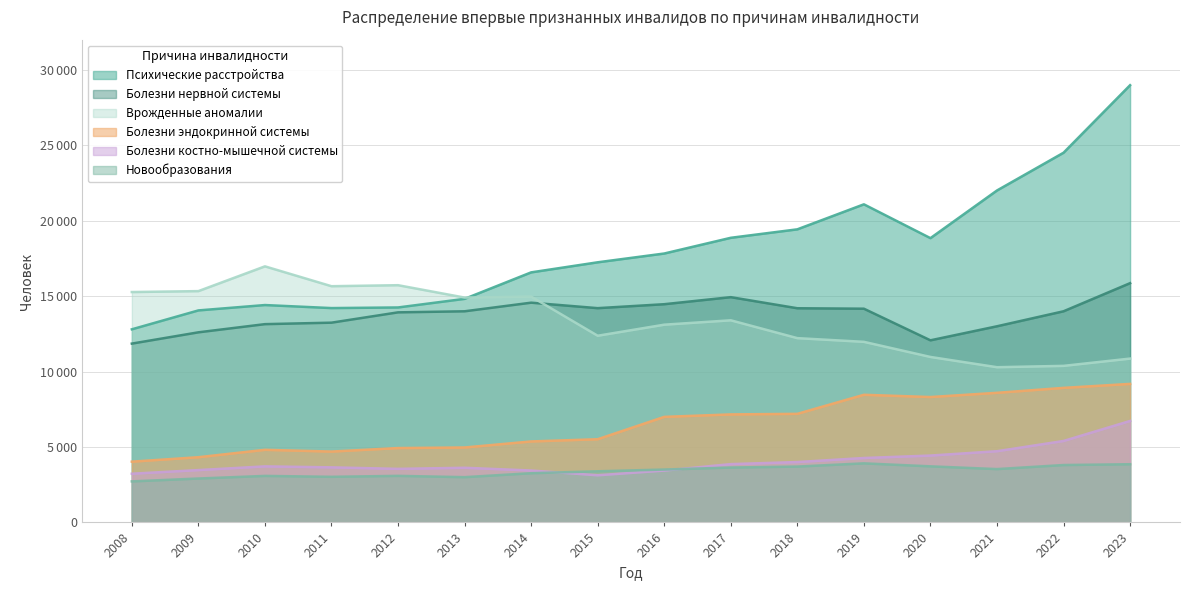

List the series in order of their peak value, highest first.

Психические расстройства, Врожденные аномалии, Болезни нервной системы, Болезни эндокринной системы, Болезни костно-мышечной системы, Новообразования